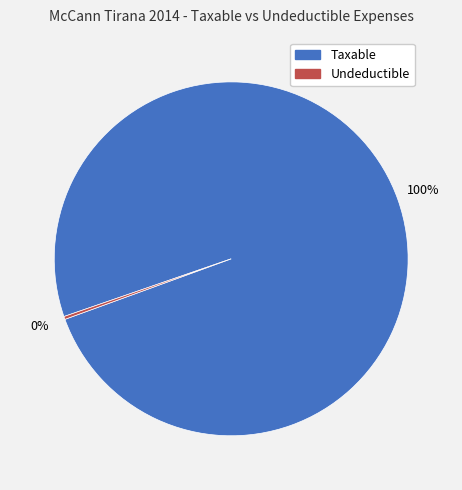

The Taxable slice represents 88% of the pie. True or false?

False